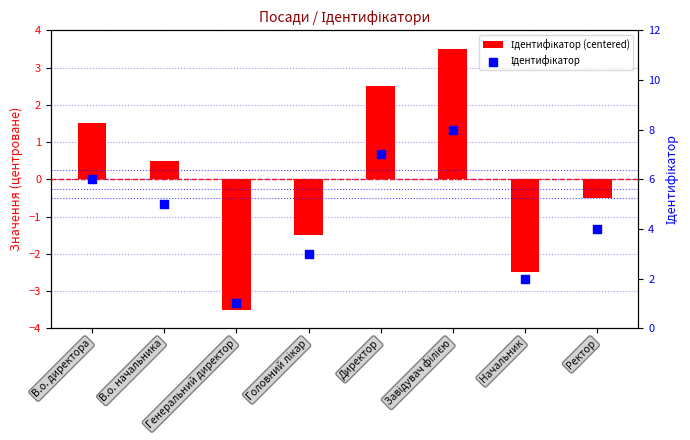

Which series has the largest total across all categories?

Ідентифікатор